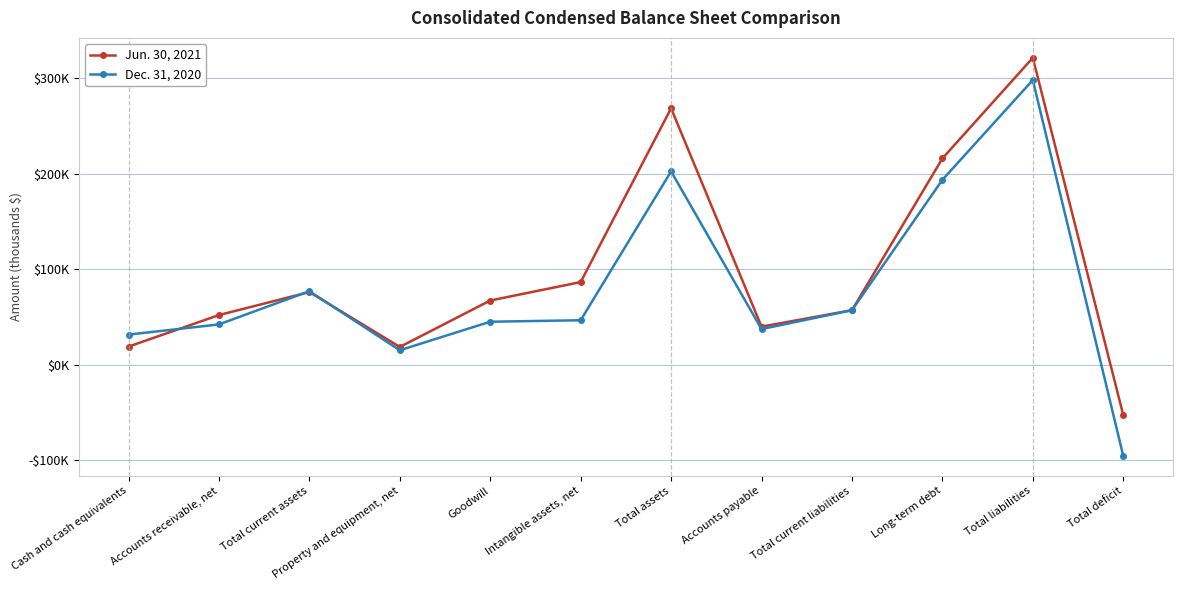

Reading right to left, list all the values displayed in this chart.

Jun. 30, 2021: -52907	321445	215995	56979	39741	268538	86434	67127	18484	76009	51868	18829
Dec. 31, 2020: -95685	298105	193591	56967	37191	202420	46447	44904	15016	76899	42085	31397